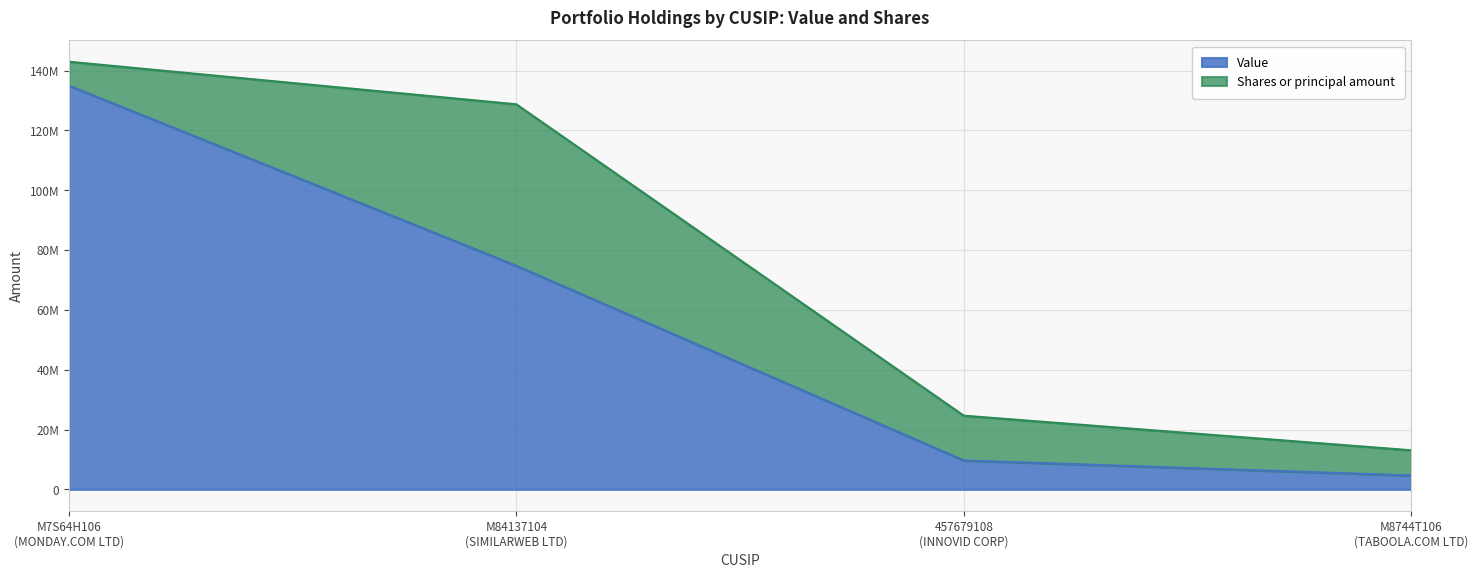

What is the value of the 3rd point from the left?

9664000